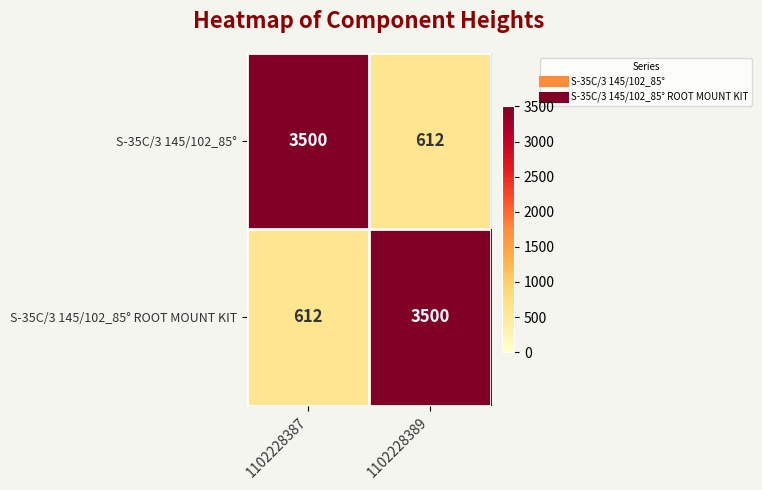

What is the greatest value displayed?

3500